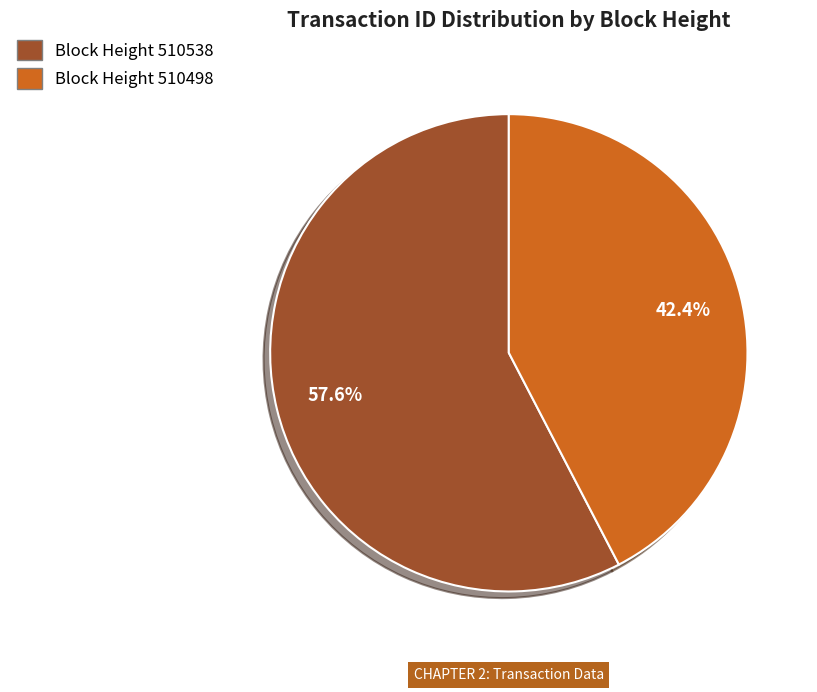

Is there any slice that represents more than half of the pie?

Yes